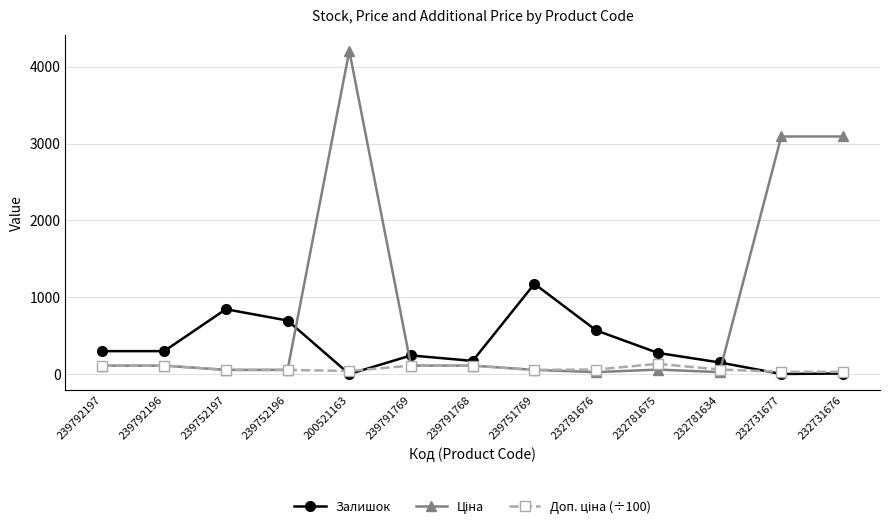

At which label does Залишок reach its peak?

239751769